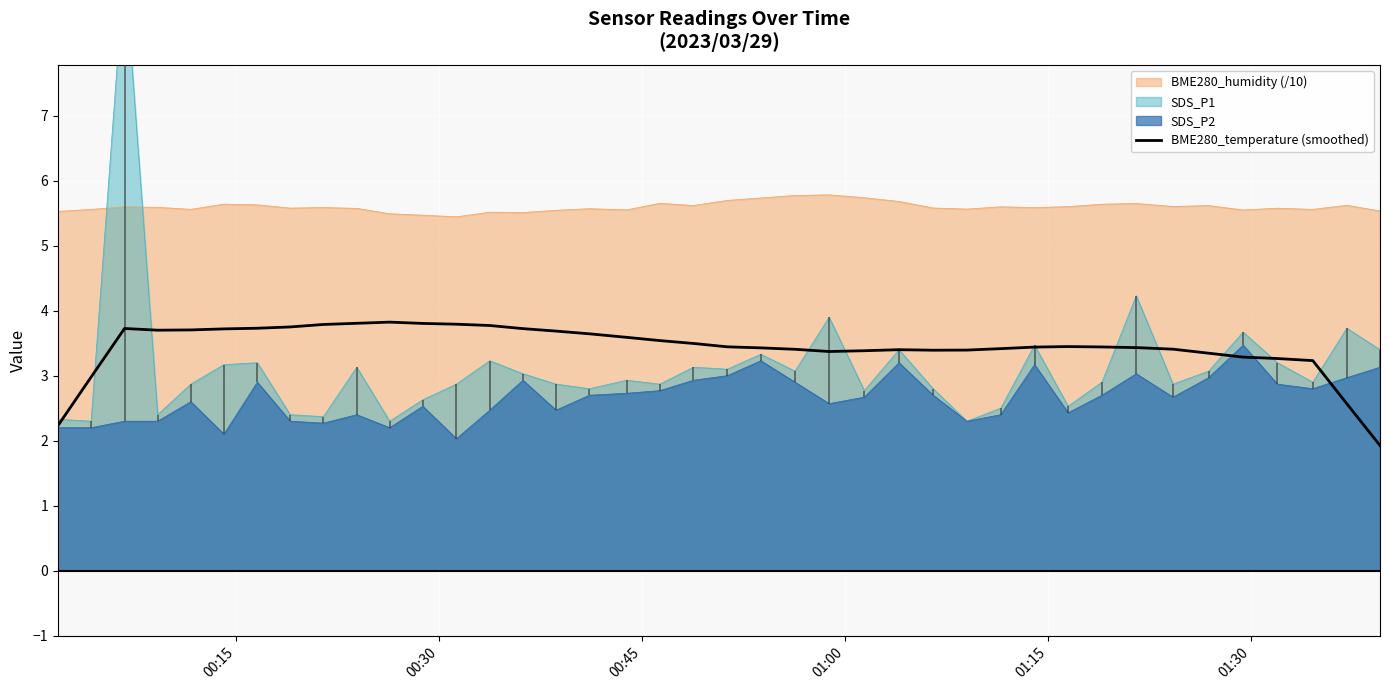

True or false: there are more than 2 points higher than both neighbors.

True